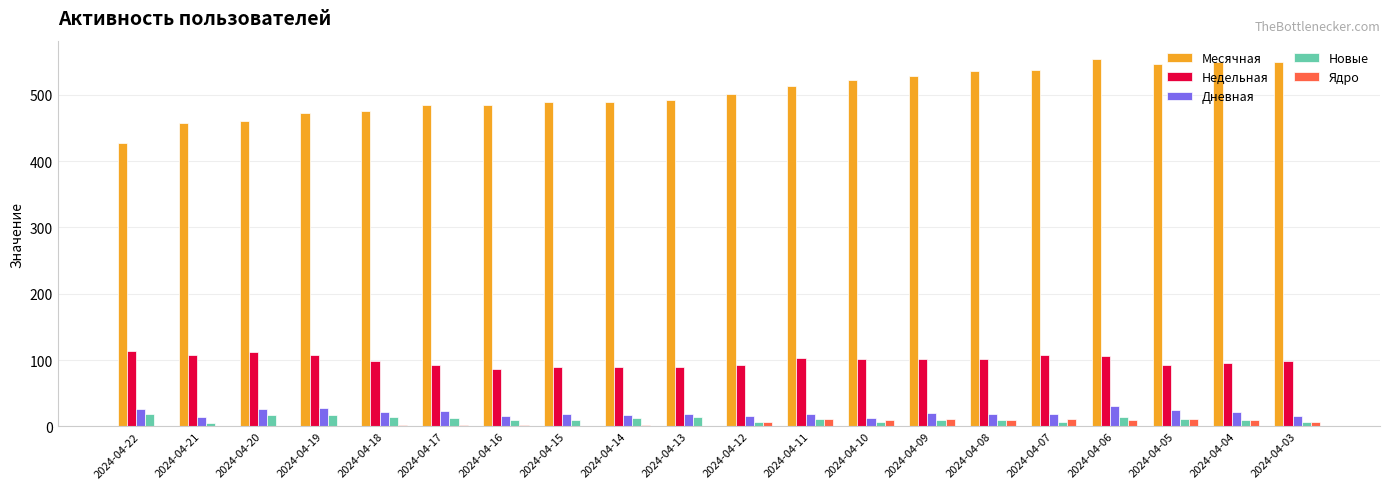

The Новые series shows 7 at 2024-04-10. True or false?

True